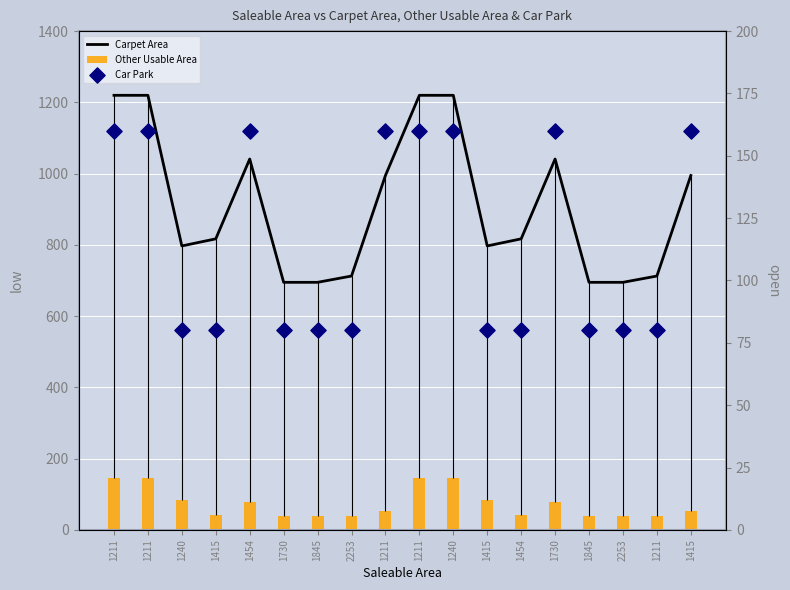

At how many categories does at least one series exceed 599?

18